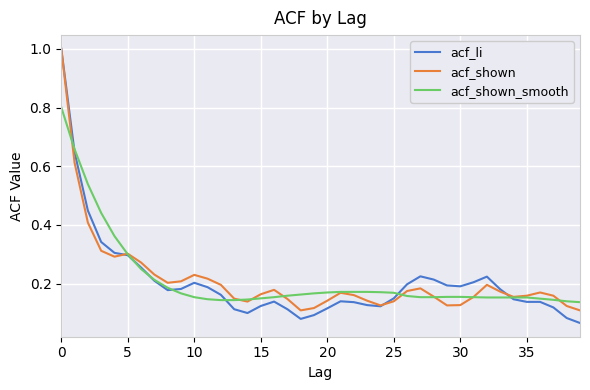

What is the maximum value shown in the chart?

1.0